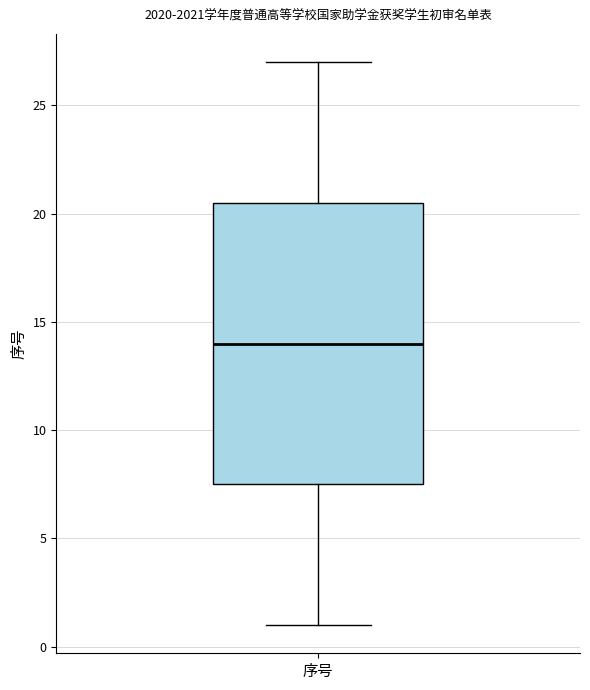

Read this box plot against the y-axis: the position of the median line, the range covered by the box, and the ends of both whiskers. The values are not printed on the chart, so give them approximately, as read against the axis.

median 14.0, box 7.5 to 20.5, whiskers 1.0 to 27.0